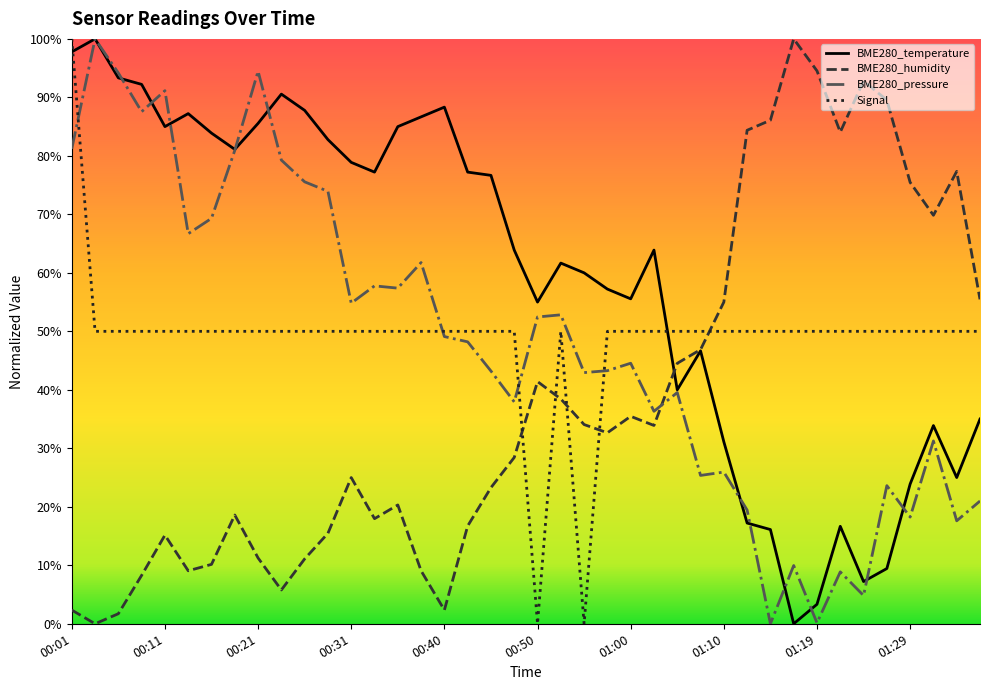

Where is BME280_pressure nearest to the value 0?

01:15